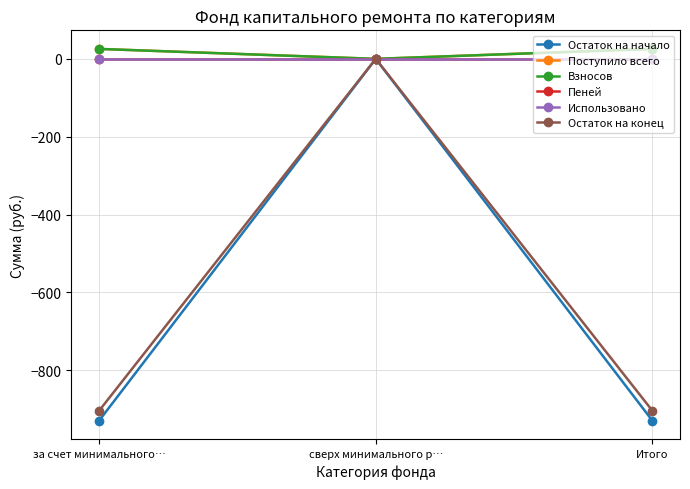

Does the chart have visible grid lines?

Yes